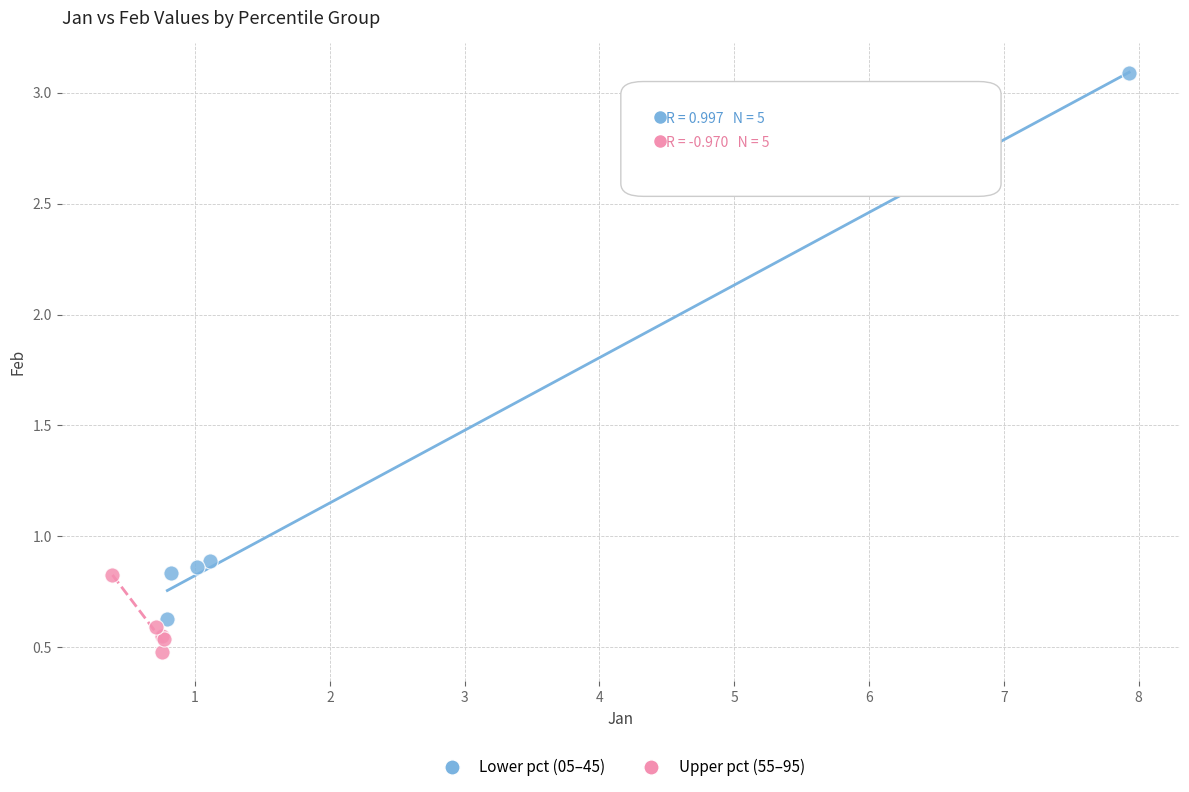

Which series has the widest spread of Y values?

Lower pct (05–45)